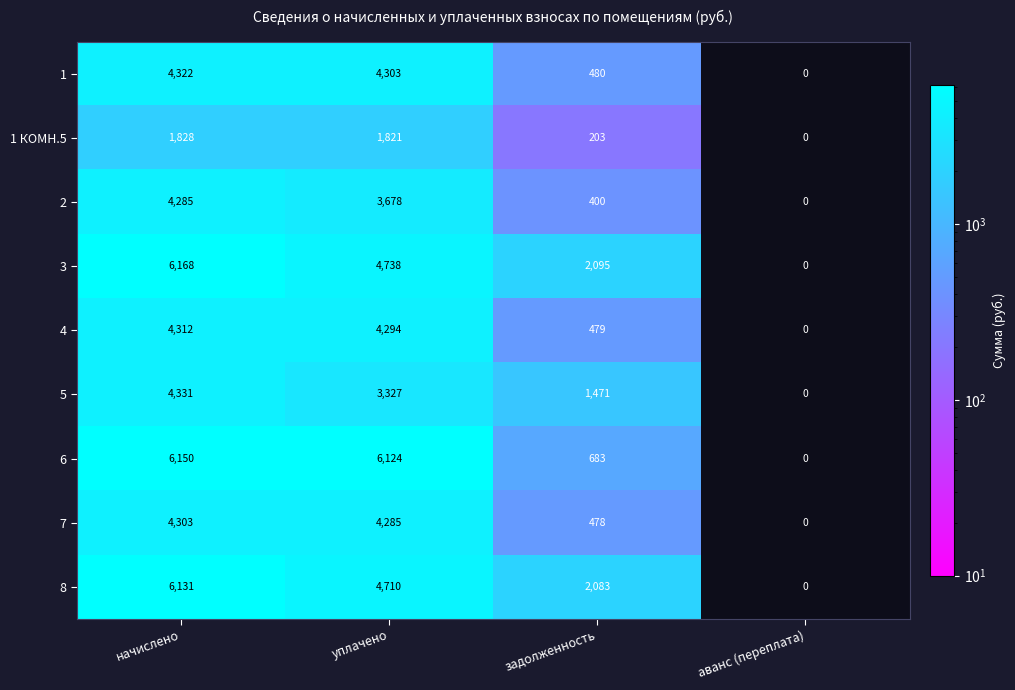

What is the difference between the highest and lowest values at начислено?

4340